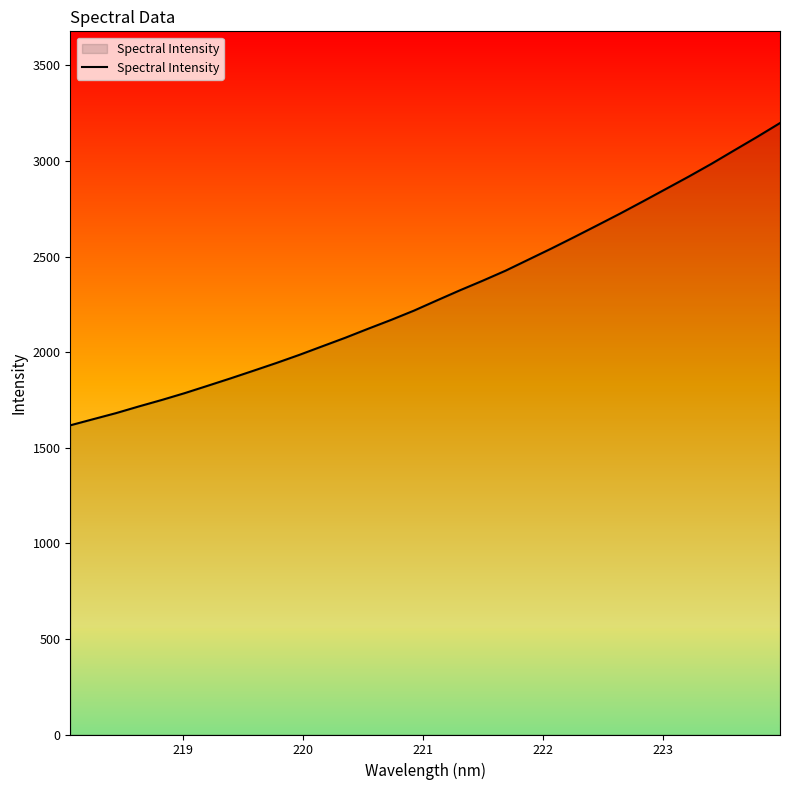

What is the maximum value shown in the chart?

3198.5